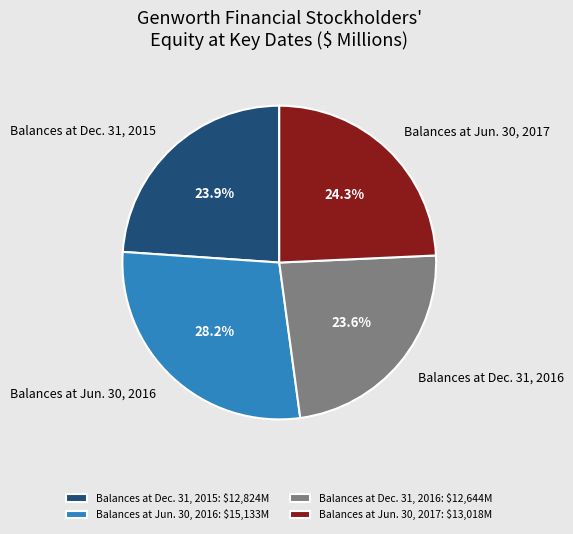

What is the ratio of the value at Balances at Dec. 31, 2016 to the value at Balances at Jun. 30, 2017?

1.0